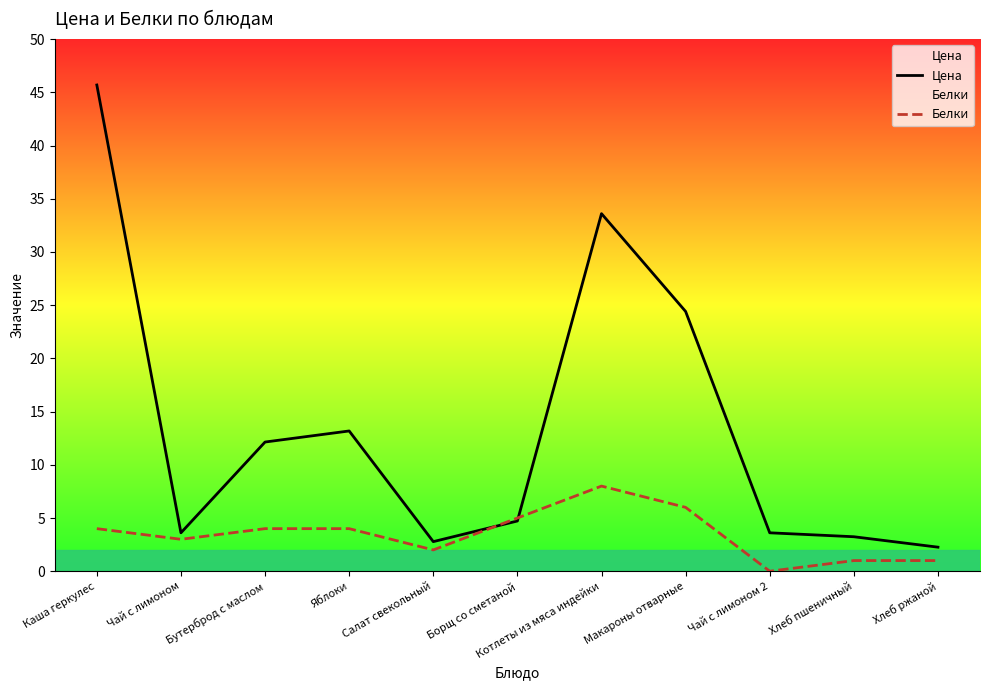

The value of Белки at Борщ со сметаной is 5.0. True or false?

True